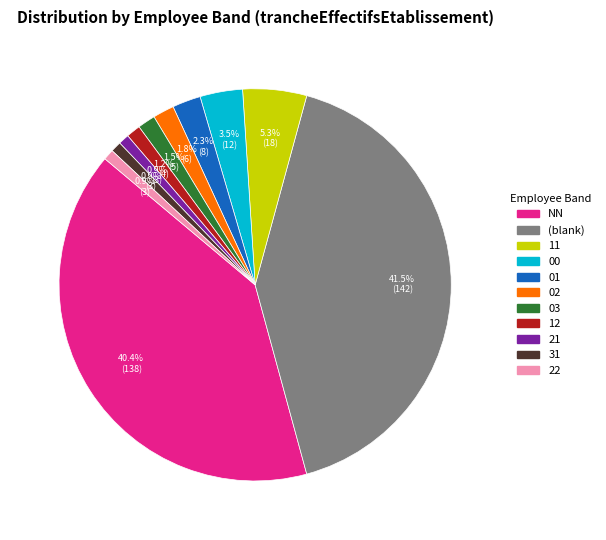

Does any single category account for the majority?

No